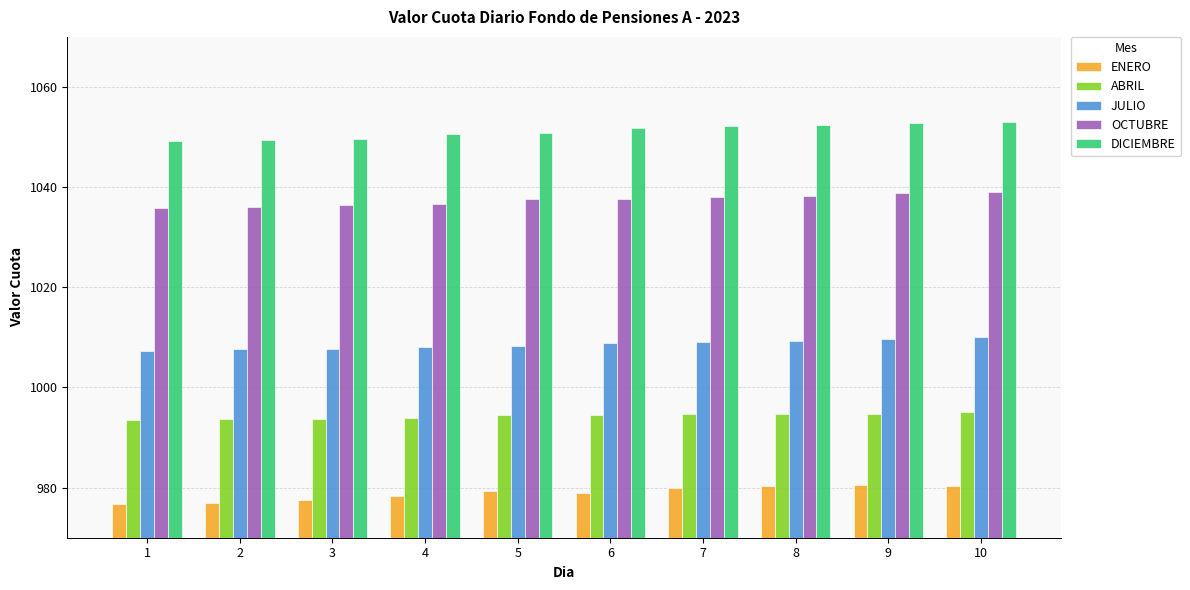

How many series are shown in this chart?

5